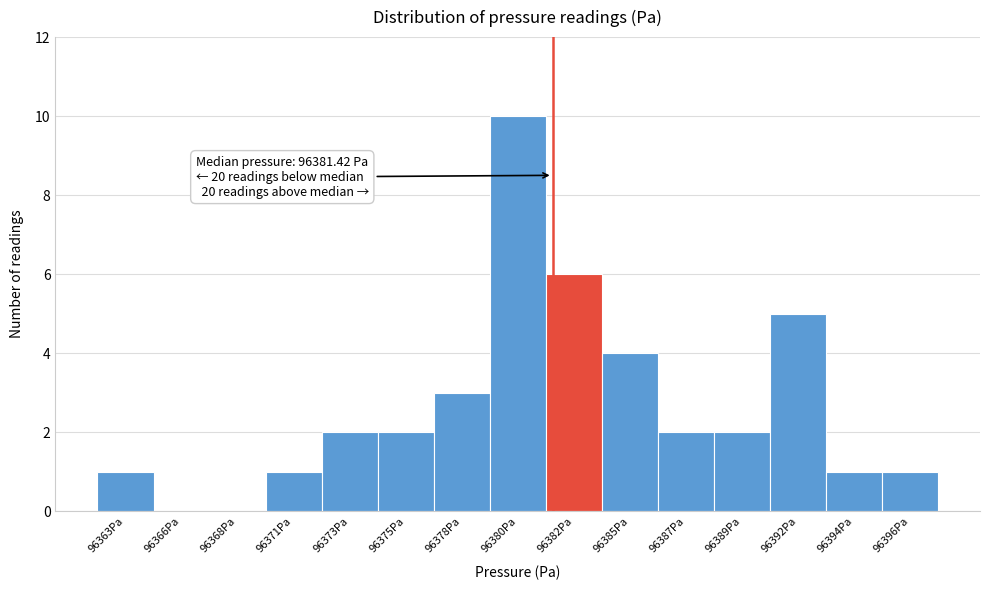

Reading left to right, transcribe all the data shown in this chart.

96363Pa=1	96366Pa=0	96368Pa=0	96371Pa=1	96373Pa=2	96375Pa=2	96378Pa=3	96380Pa=10	96382Pa=6	96385Pa=4	96387Pa=2	96389Pa=2	96392Pa=5	96394Pa=1	96396Pa=1